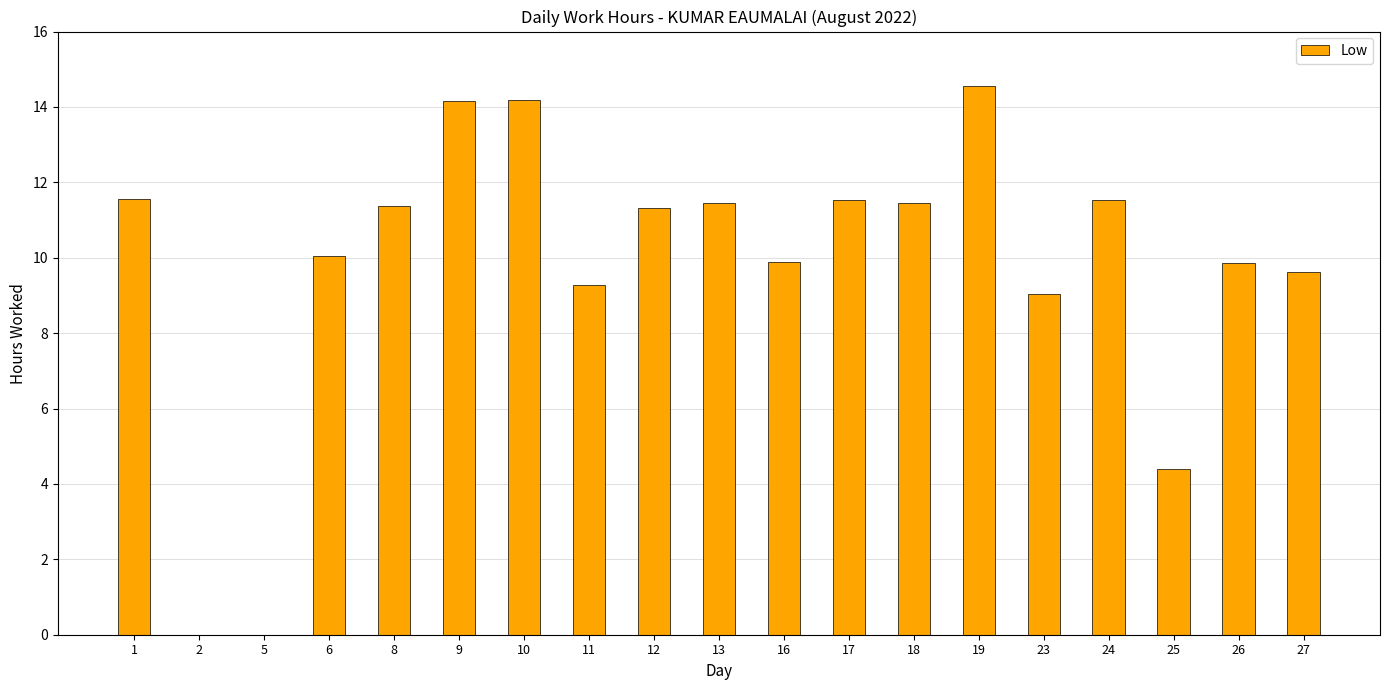

Is it true that the value at 26 is 9.8?

True